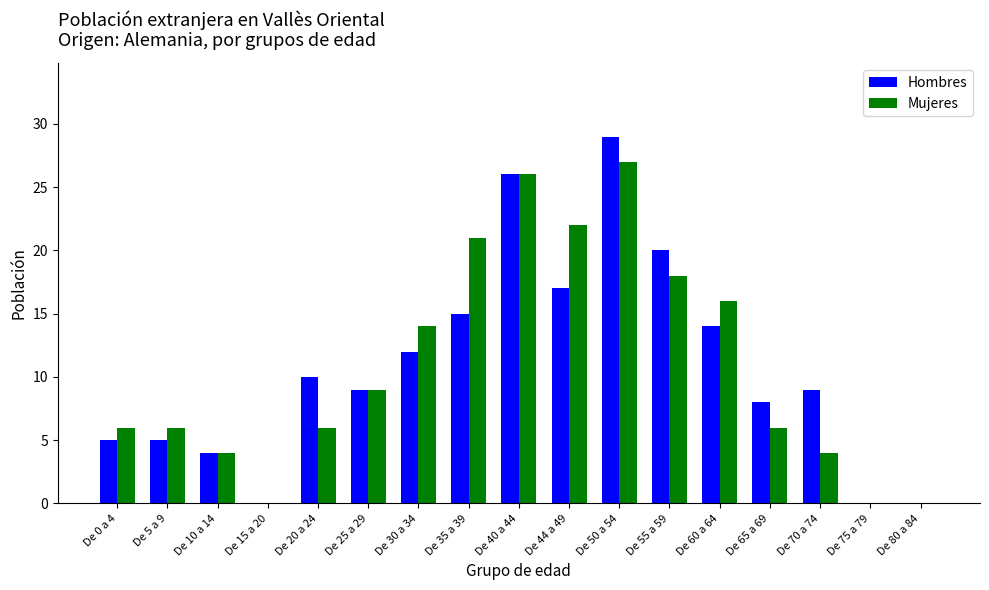

Is it true that Hombres equals 4 at De 10 a 14?

True